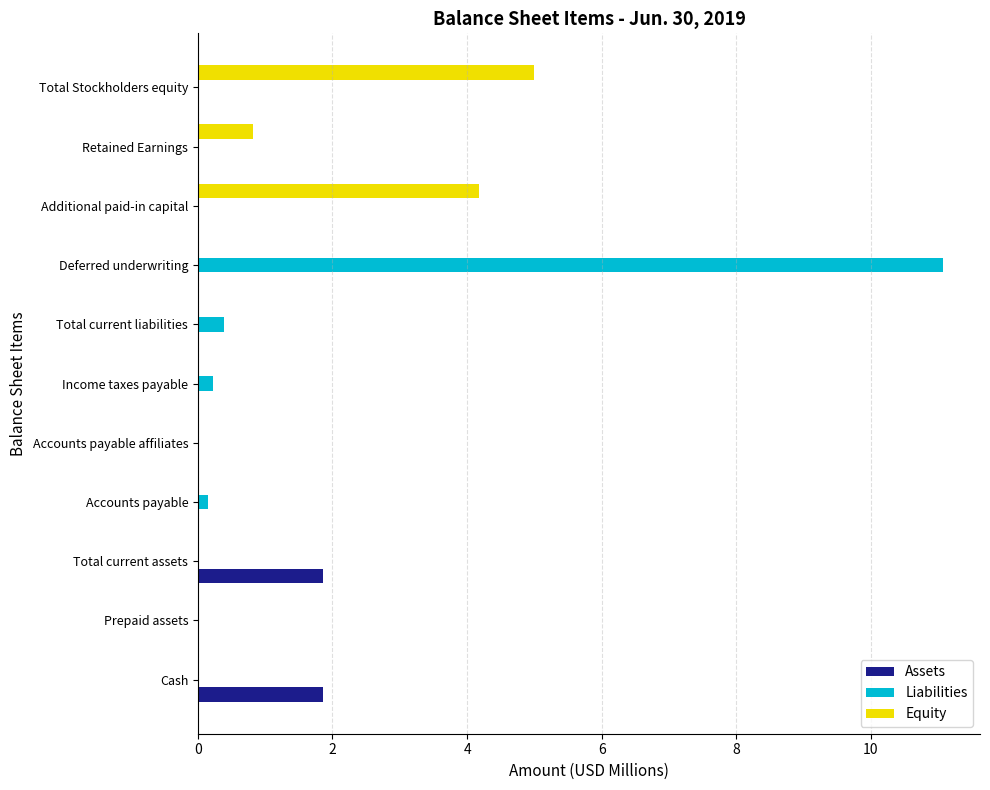

Is it true that Equity equals 0.0 at Accounts payable affiliates?

True